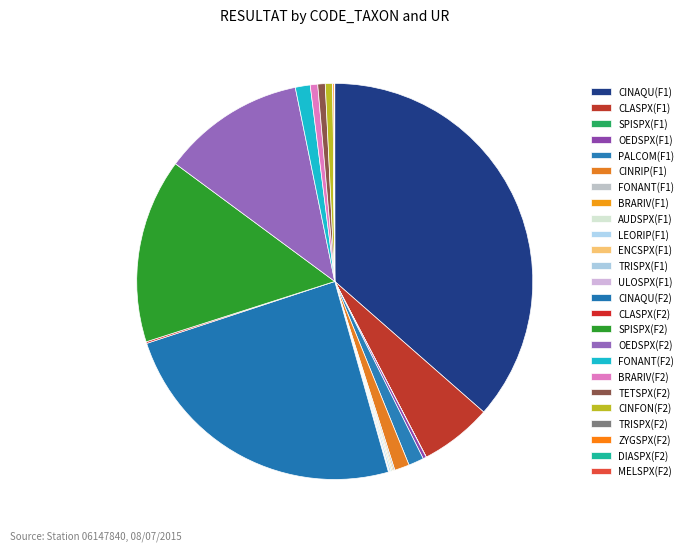

What is the total percentage of ENCSPX(F1) and CINAQU(F1)?

36.5%